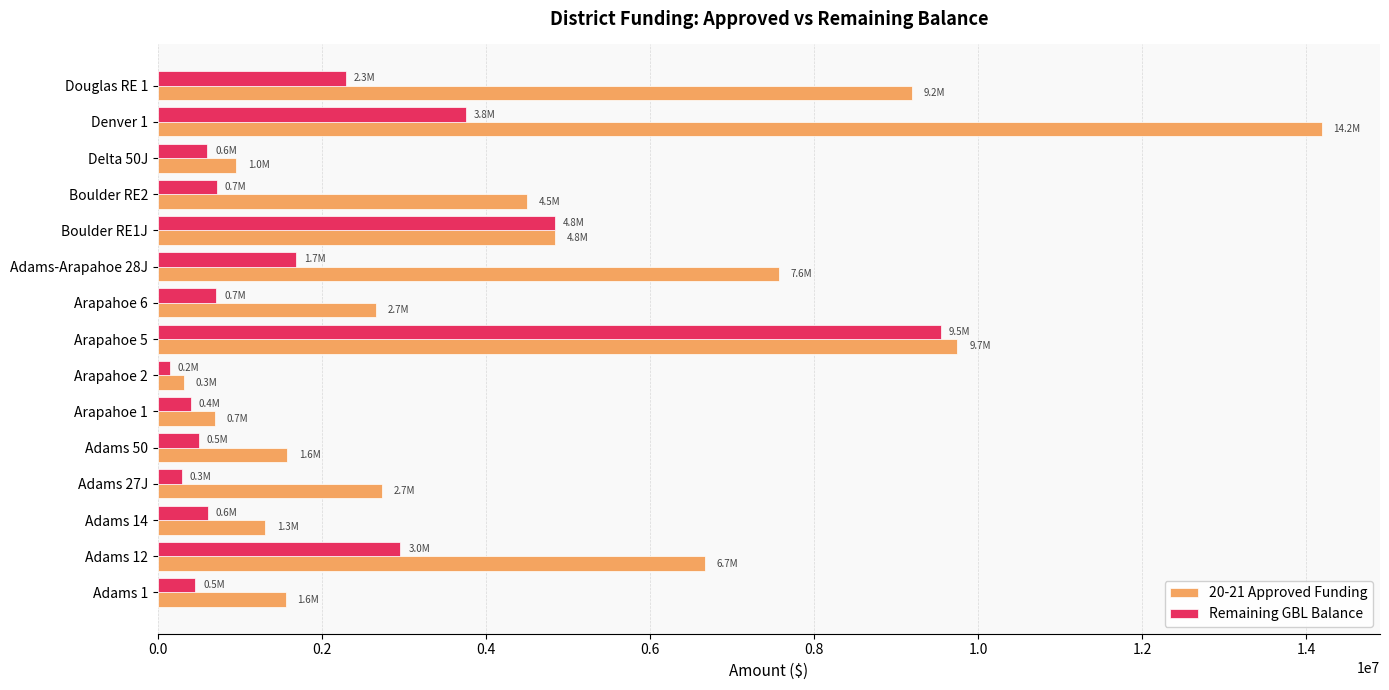

What is the total value across all series at Adams 14?

1918269.5